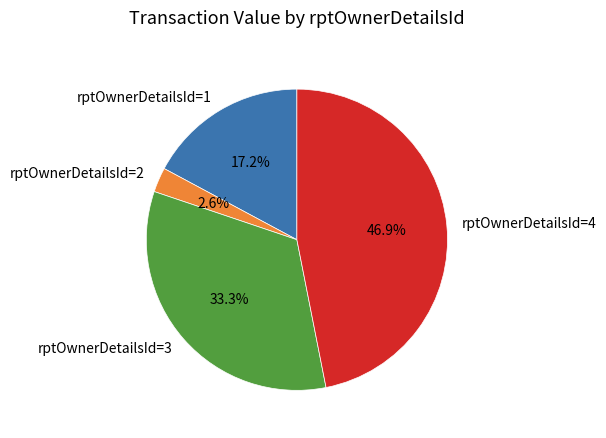

Rank the categories by value from highest to lowest.

rptOwnerDetailsId=4, rptOwnerDetailsId=3, rptOwnerDetailsId=1, rptOwnerDetailsId=2